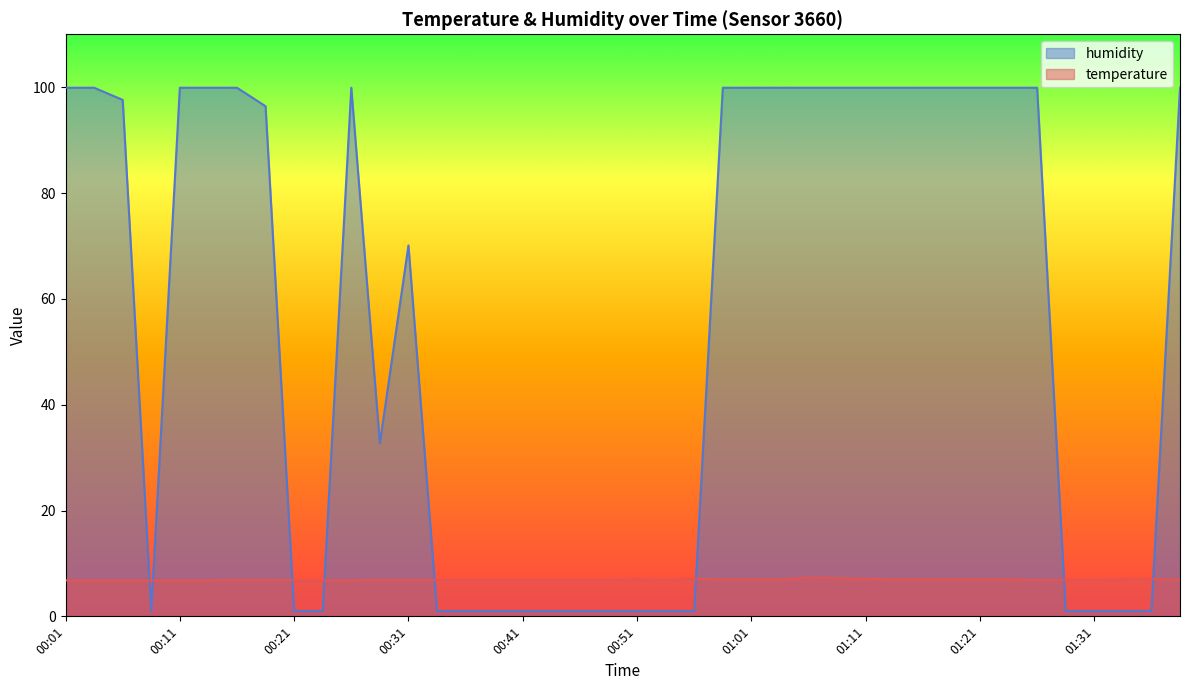

List the labels in order of humidity value, smallest first.

00:08, 00:21, 00:23, 00:33, 00:36, 00:38, 00:41, 00:43, 00:46, 00:48, 00:51, 00:53, 00:56, 01:28, 01:31, 01:33, 01:36, 00:28, 00:31, 00:18, 00:06, 00:01, 00:04, 00:11, 00:13, 00:16, 00:26, 00:58, 01:01, 01:03, 01:06, 01:08, 01:11, 01:13, 01:16, 01:18, 01:21, 01:23, 01:26, 01:38